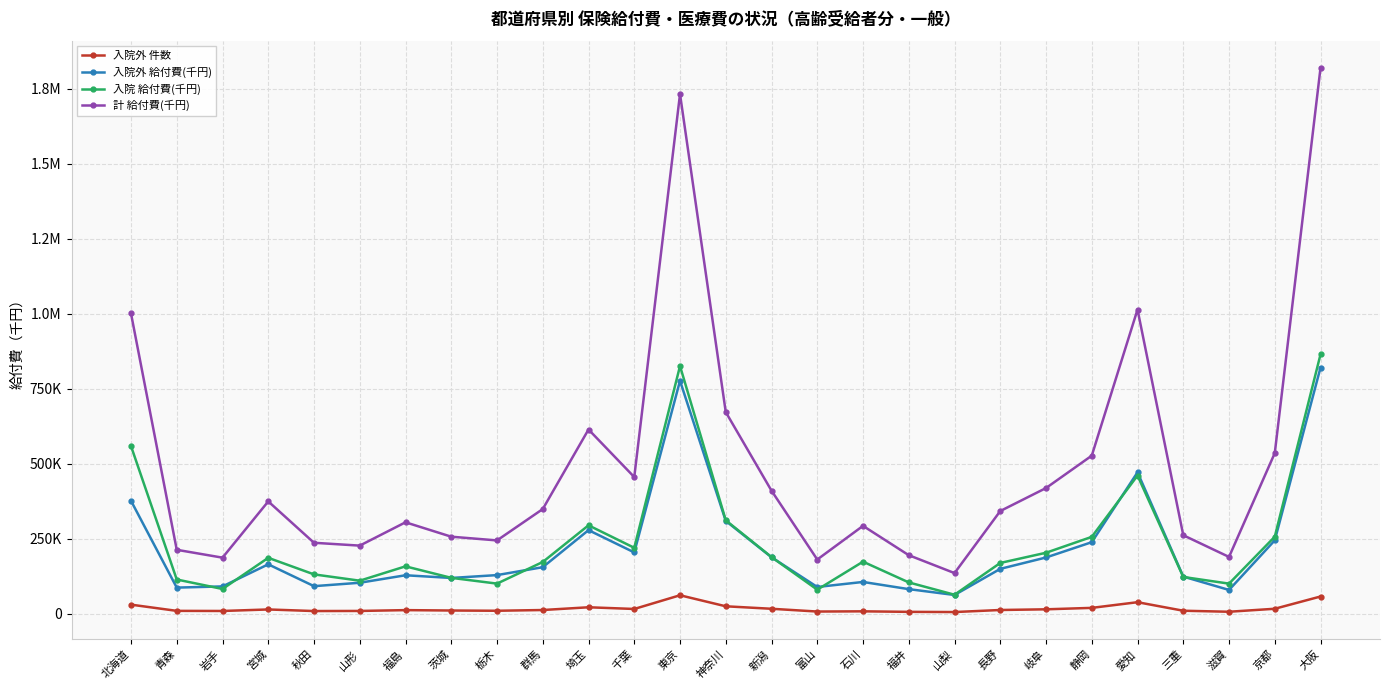

Which category has the lowest value across all series?

山梨